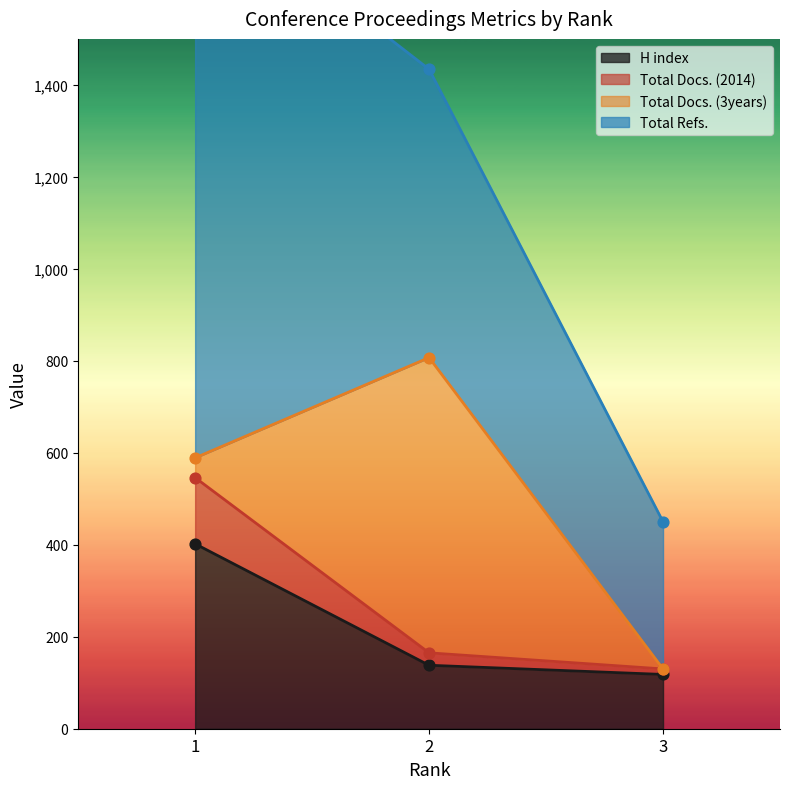

What is the lowest value of the H index series?

118